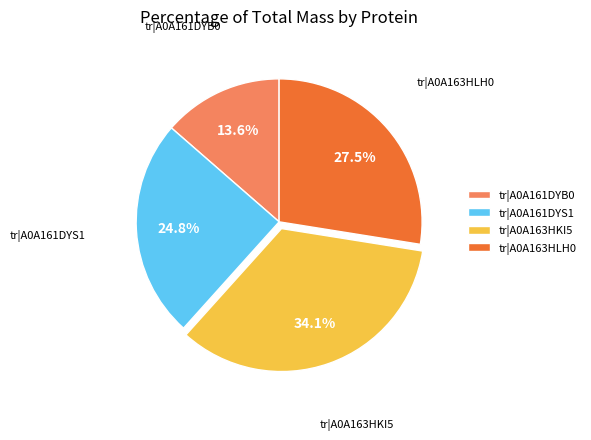

Which slice is the largest?

tr|A0A163HKI5